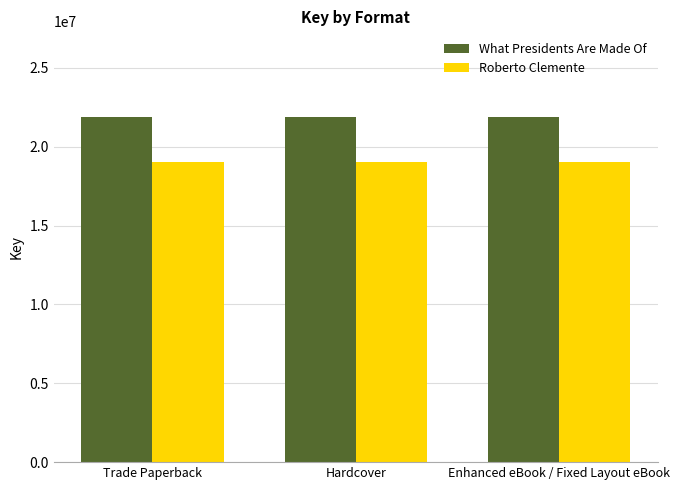

What is the total value across all series at Hardcover?

40860852